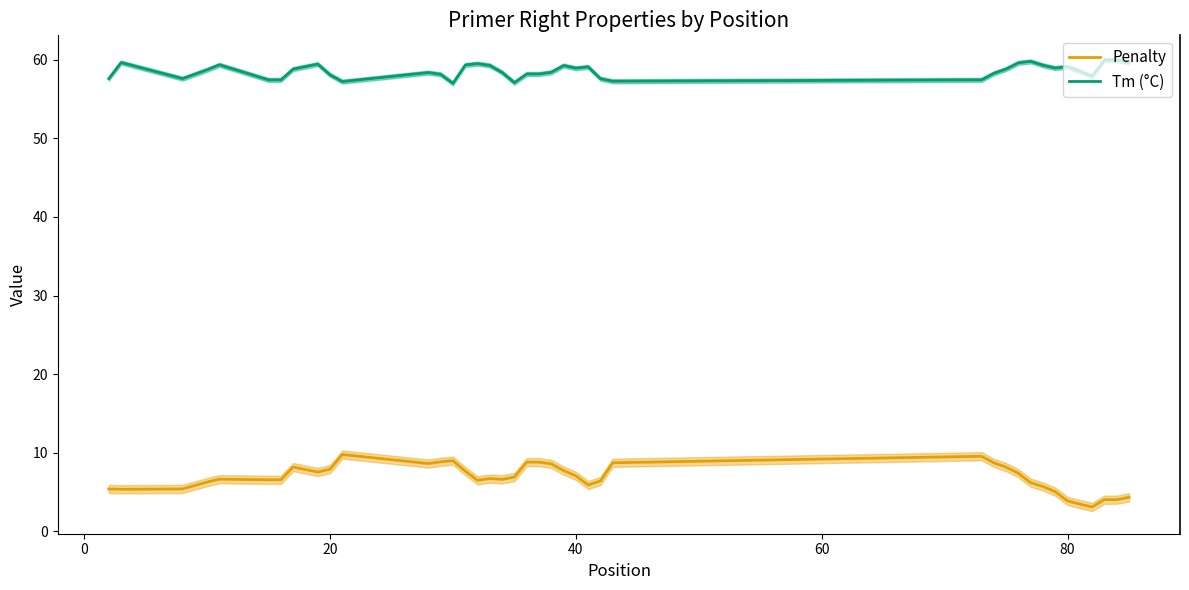

What is the maximum value for Penalty?

9.8